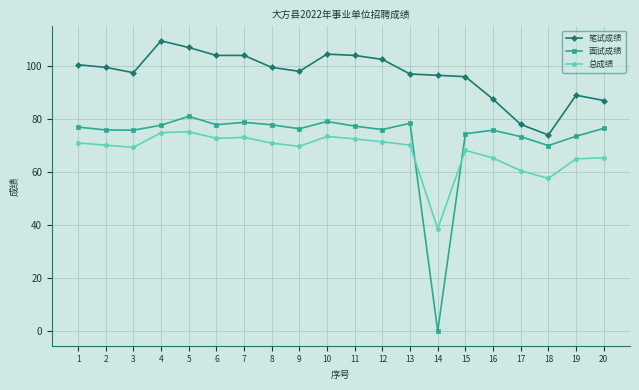

What is the total value across all series at 7?

255.9